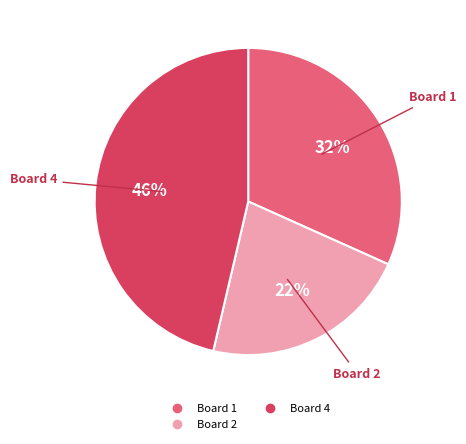

Does any single category account for the majority?

No